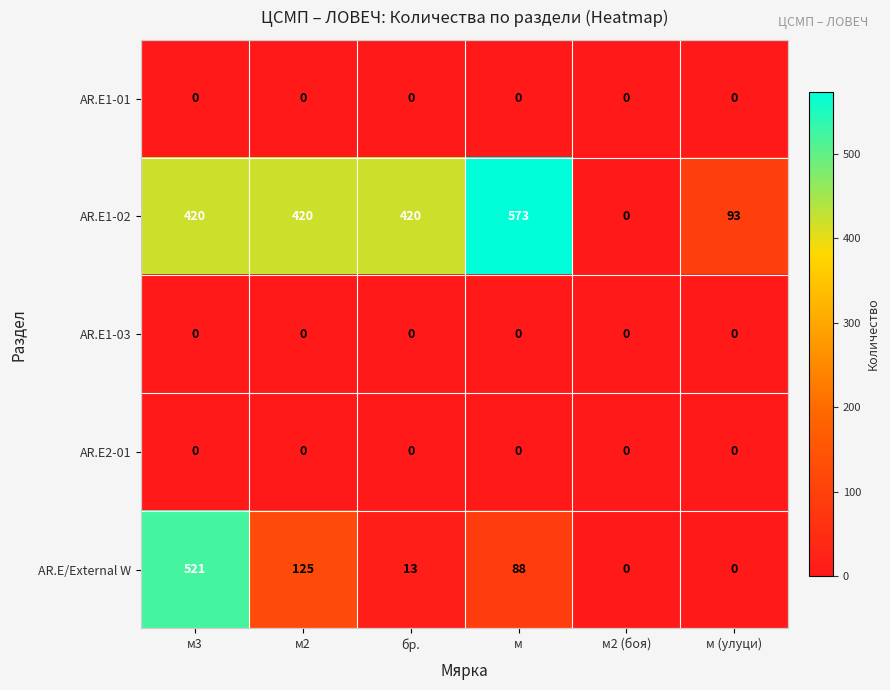

Which category has the highest value in the AR.E/External W series?

м3